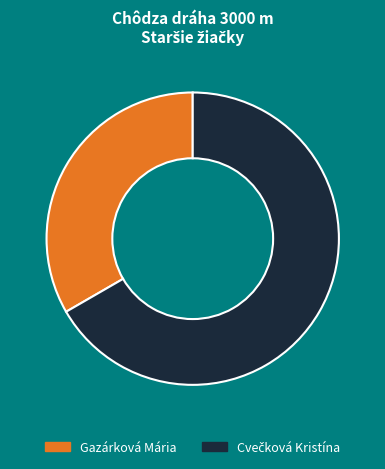

Which category has the smallest portion of the pie?

Gazárková Mária